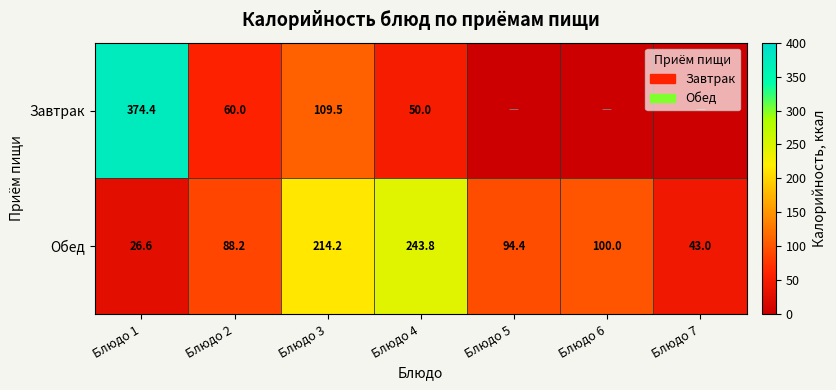

At which label does Обед reach its minimum?

Блюдо 1